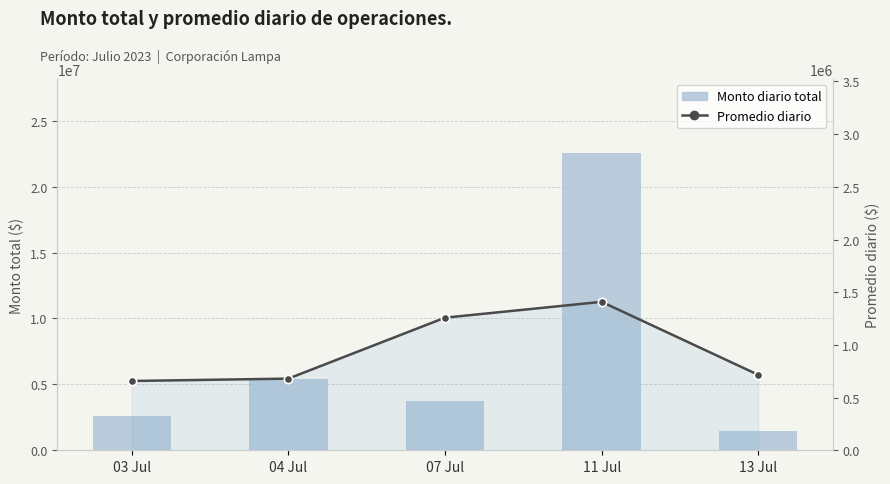

Which label corresponds to the smallest value in the chart?

03 Jul